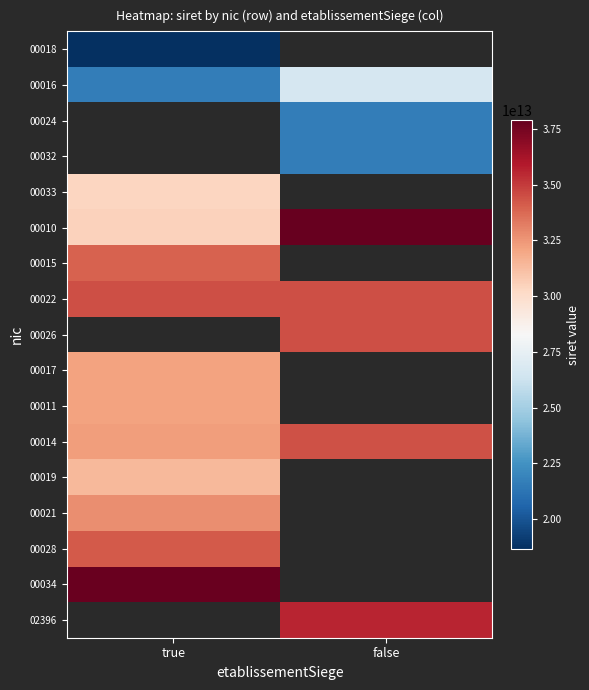

The value of 00011 at true is 32165063200011.0. True or false?

True